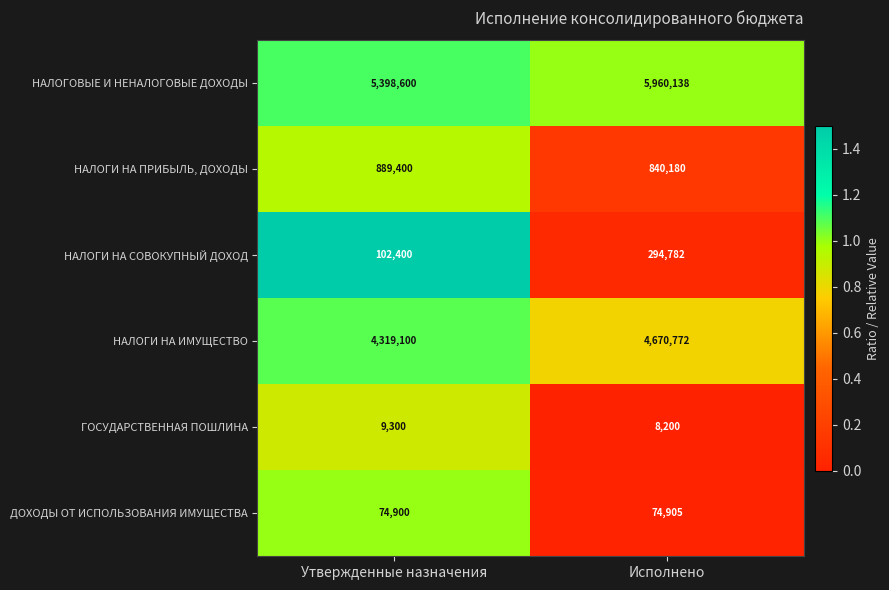

True or false: НАЛОГОВЫЕ И НЕНАЛОГОВЫЕ ДОХОДЫ has a value of 5960138 at Исполнено.

True